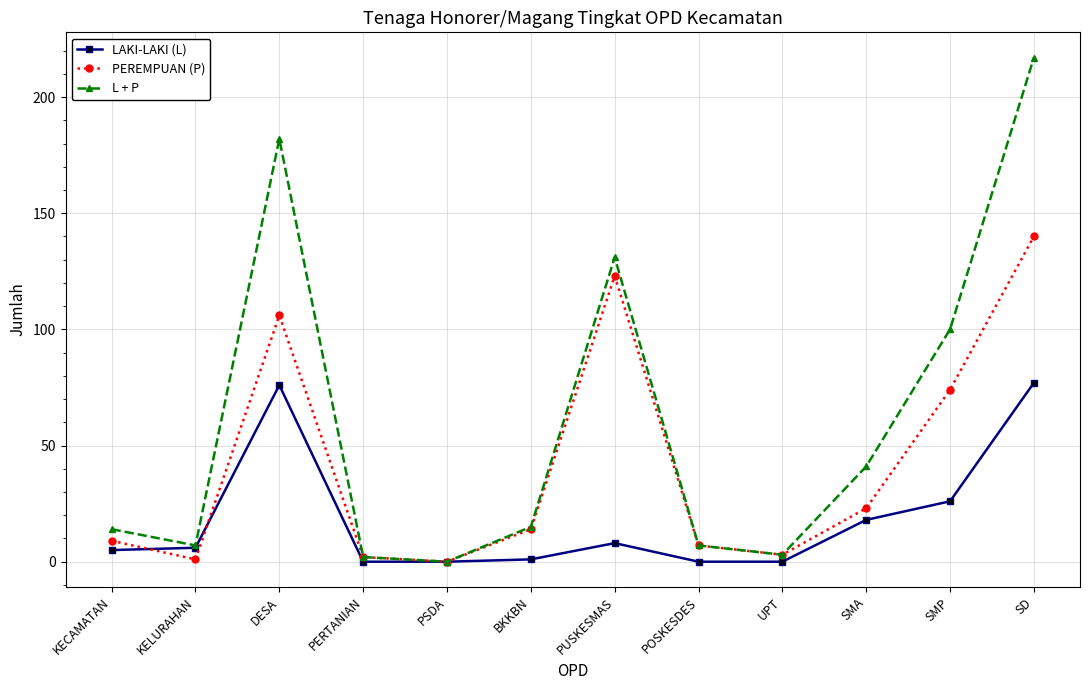

What is the label of the 8th point from the right?

PSDA